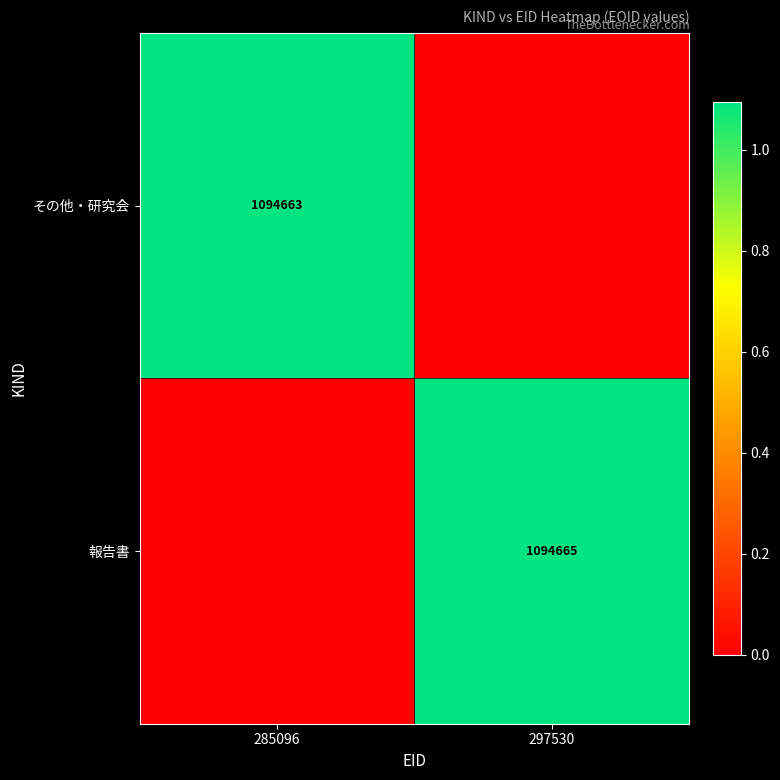

What is the spread (max minus min) of values at 297530?

1094665